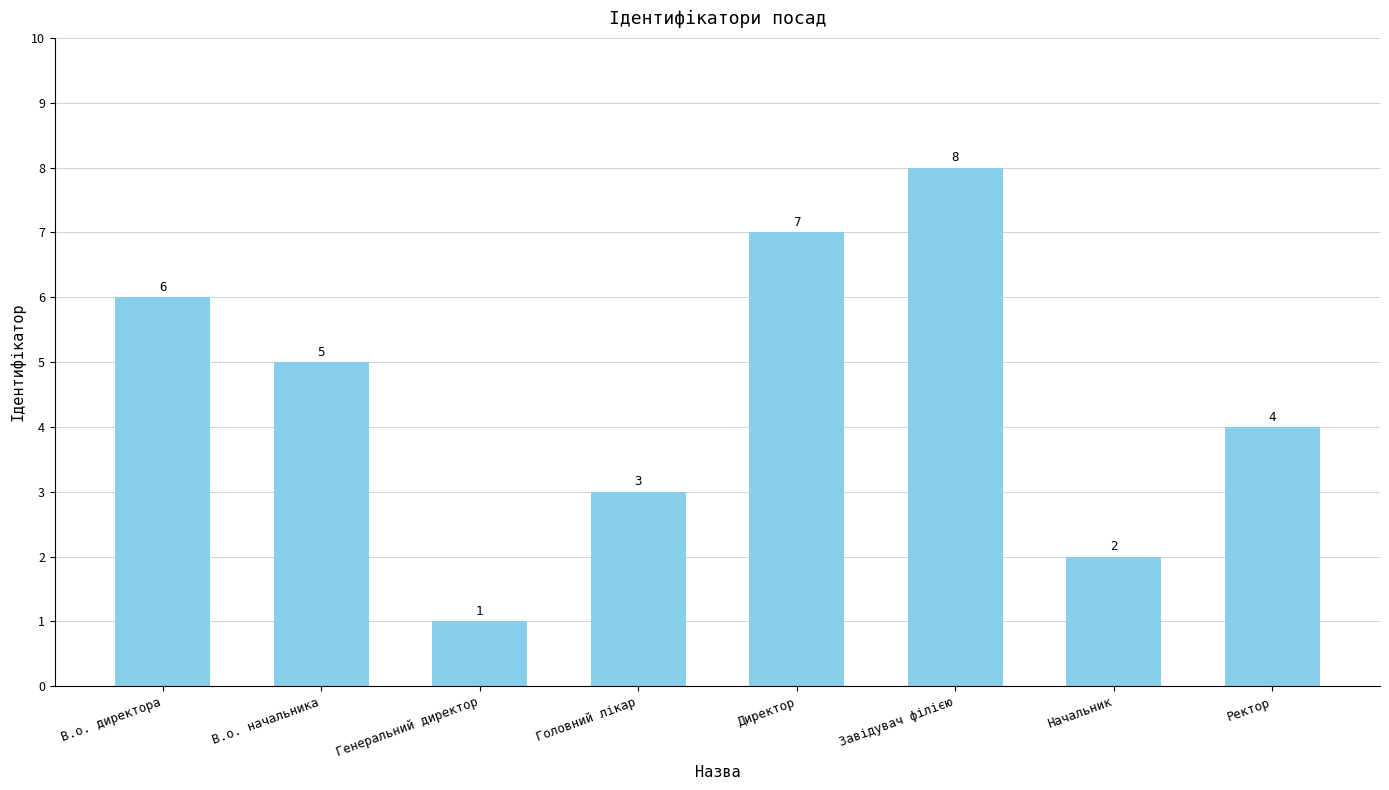

Approximately how many times larger is the value at Генеральний директор compared to Начальник?

0.5